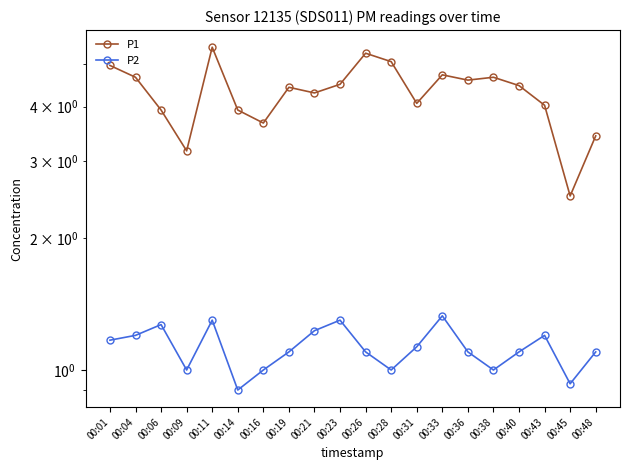

What is the total value across all series at 00:36?

5.7